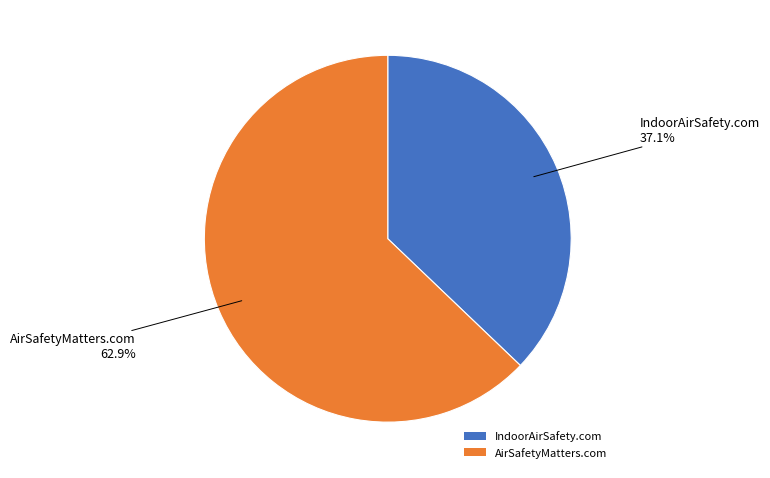

What is the largest slice in the pie chart?

AirSafetyMatters.com